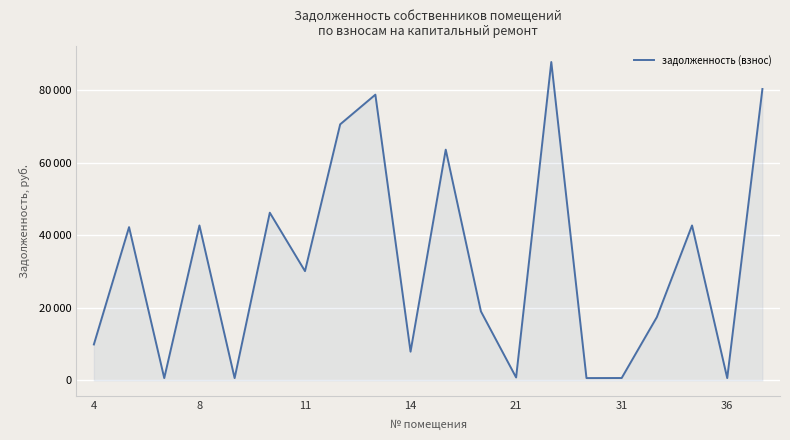

What is the greatest value displayed?

87683.3